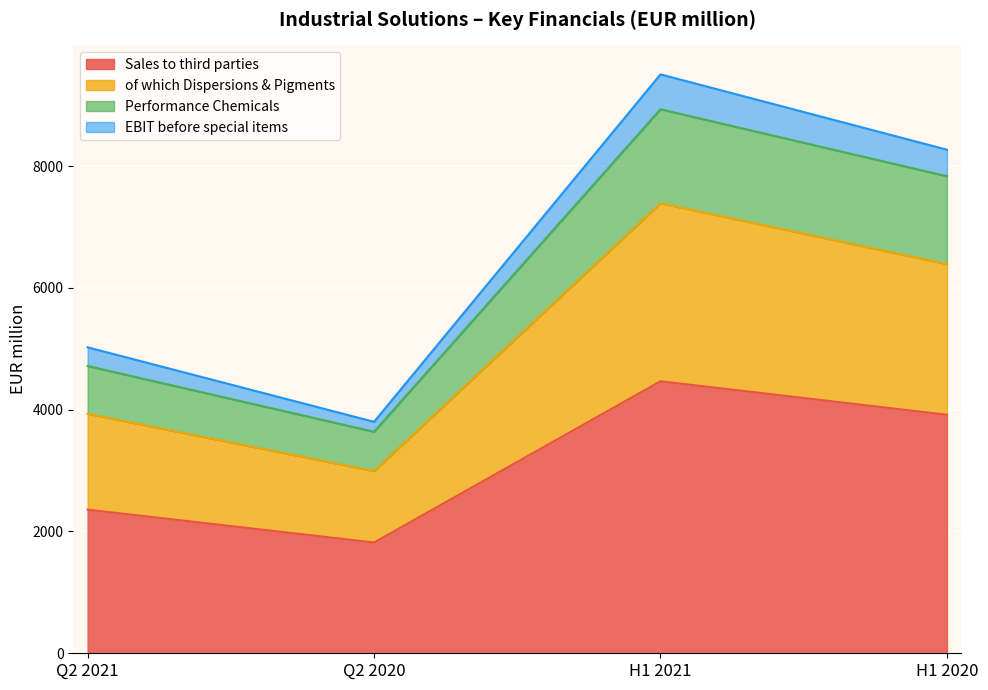

At which category is the sum across all series the highest?

H1 2021